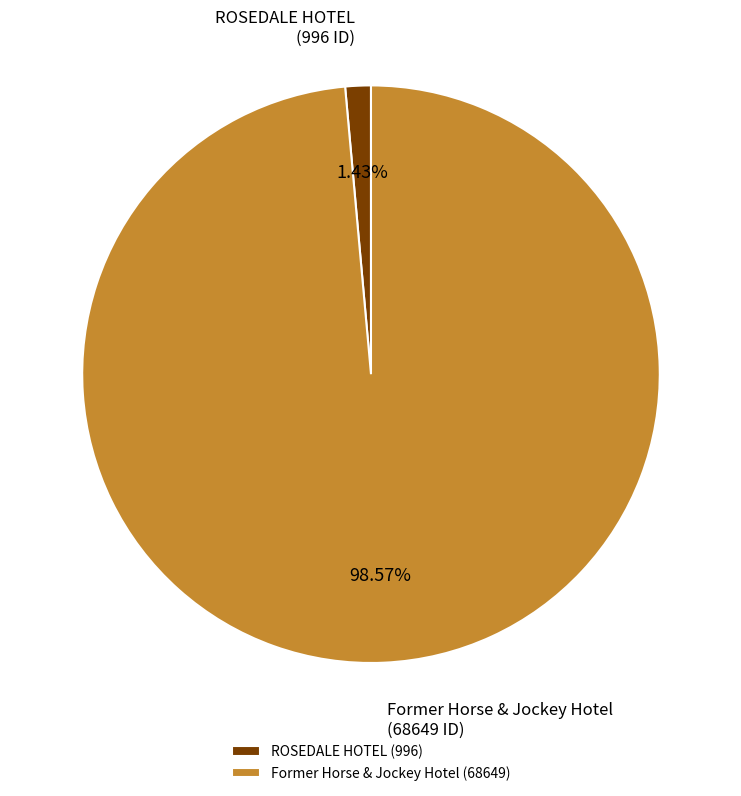

Between Former Horse & Jockey Hotel and ROSEDALE HOTEL, which is larger?

Former Horse & Jockey Hotel